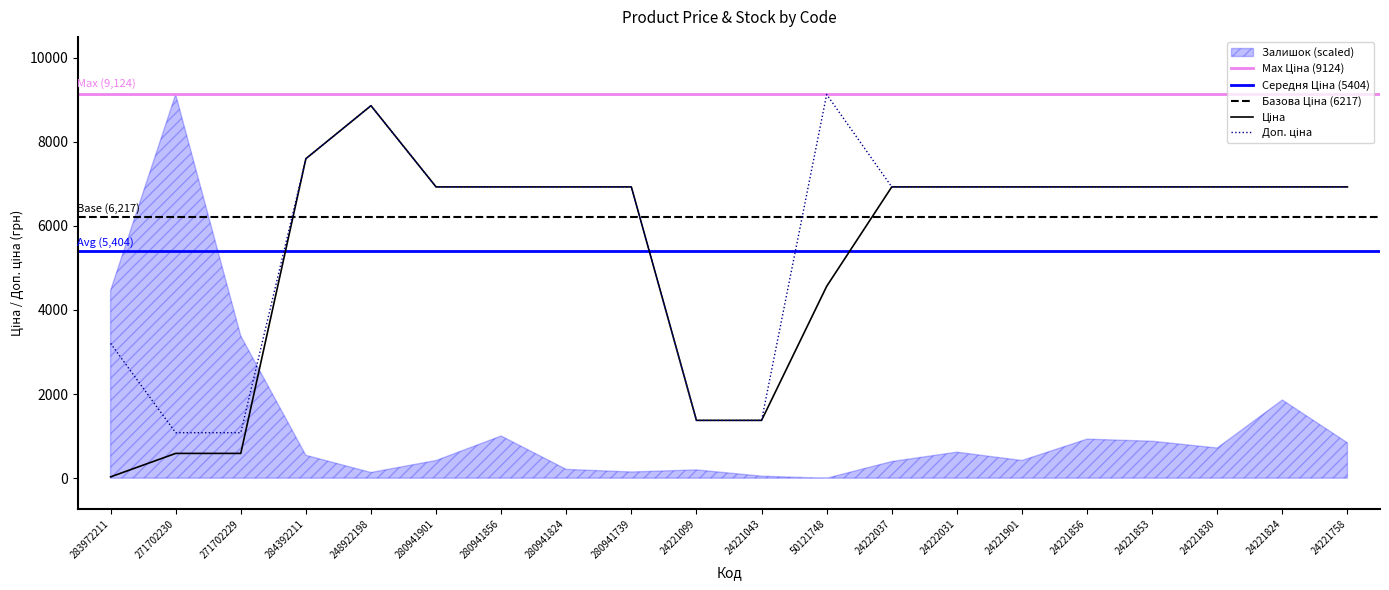

Which series has the largest total across all categories?

Доп. ціна